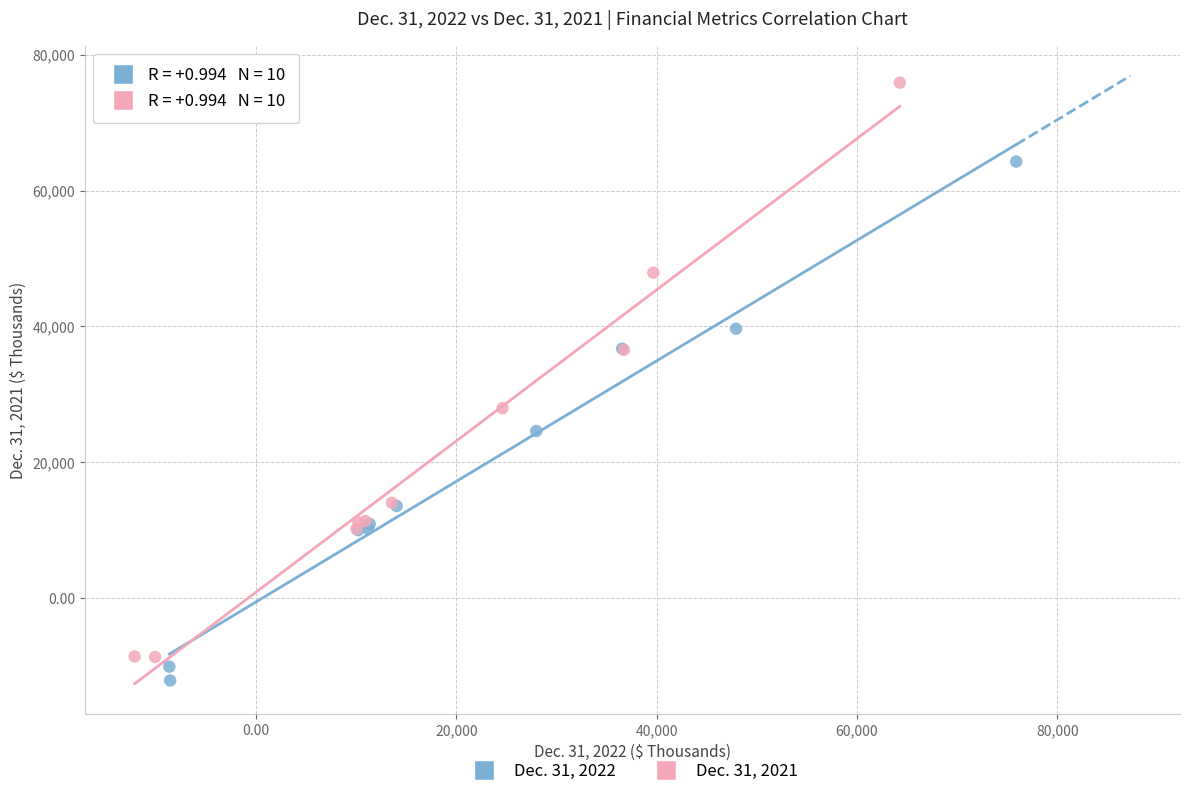

Which series has the widest spread of Y values?

Dec. 31, 2021